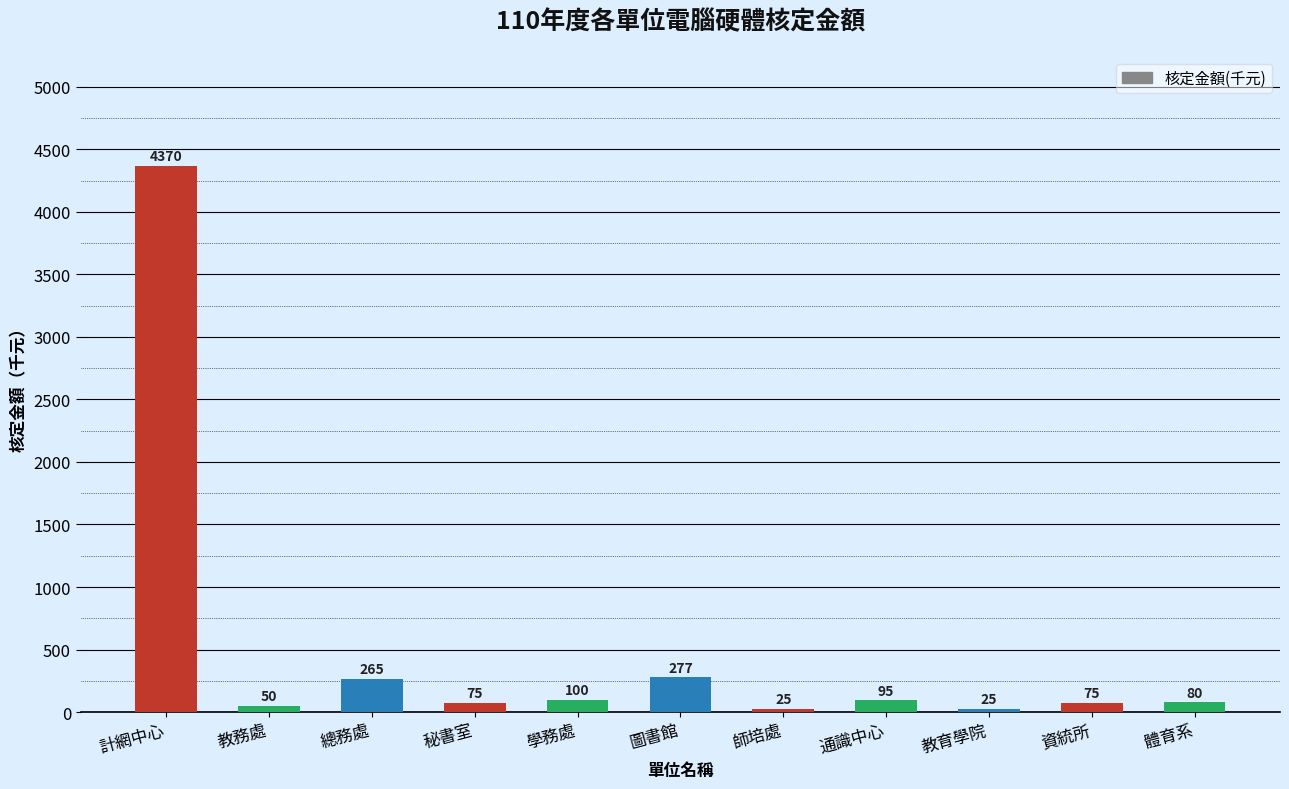

The value at 秘書室 is 75. True or false?

True